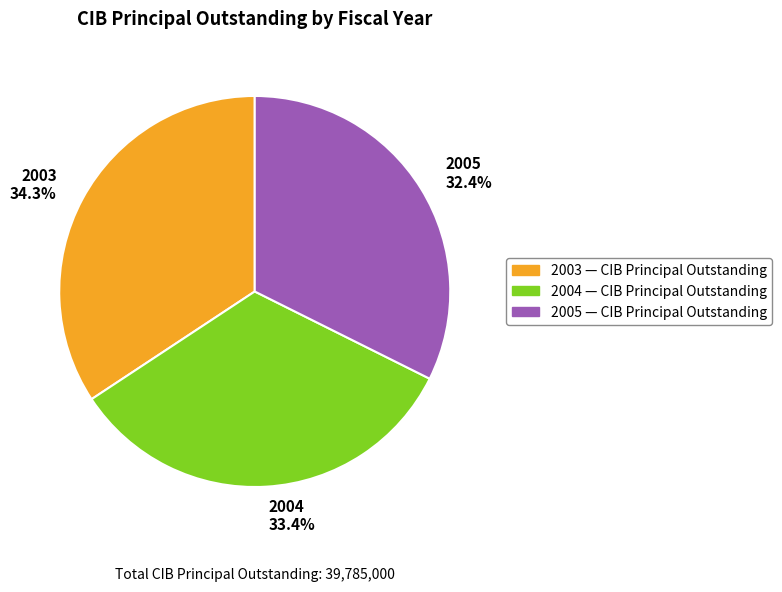

Which slice is the smallest?

2005